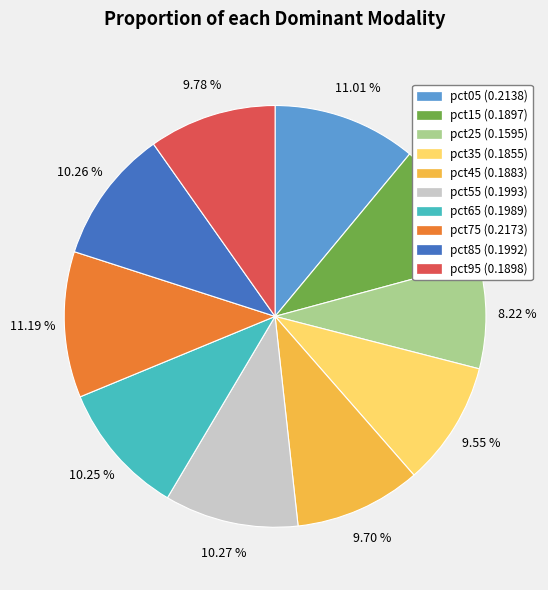

Does pct35 (0.1855) represent more than half of the total?

No